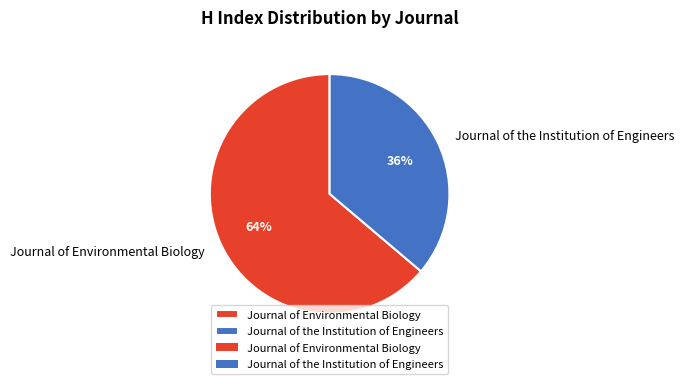

Count the number of slices in the pie.

2